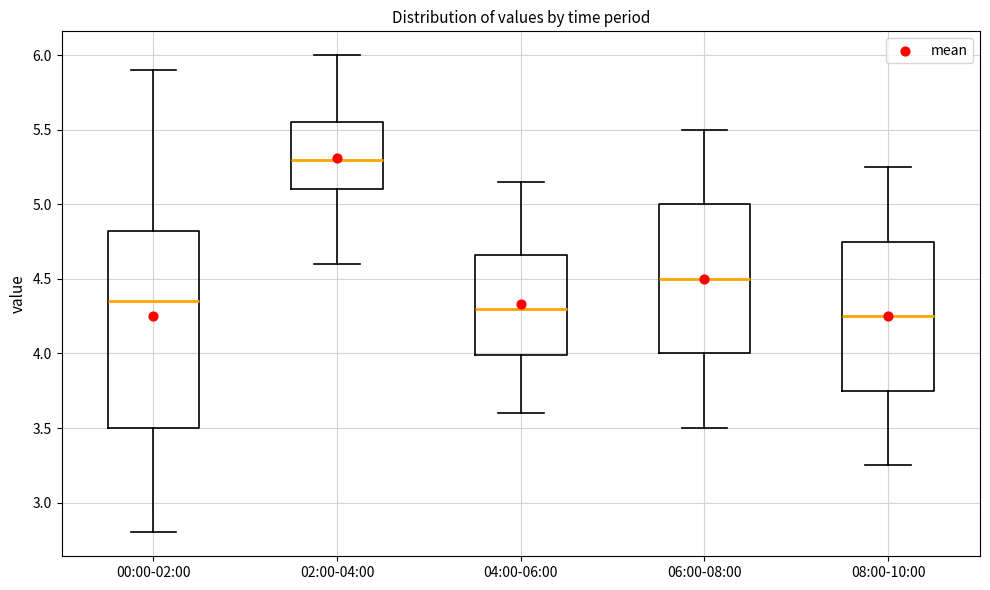

Reading left to right, transcribe this box plot: for each box, give where its median line is, the range the box spans, and where its two whiskers end, as read against the y-axis. The values are not printed on the chart, so give them approximately, as read against the axis.

00:00-02:00: median 4.35, box 3.50 to 4.80, whiskers 2.80 to 5.90
02:00-04:00: median 5.30, box 5.10 to 5.55, whiskers 4.60 to 6.00
04:00-06:00: median 4.30, box 4.00 to 4.65, whiskers 3.60 to 5.15
06:00-08:00: median 4.50, box 4.00 to 5.00, whiskers 3.50 to 5.50
08:00-10:00: median 4.25, box 3.75 to 4.75, whiskers 3.25 to 5.25